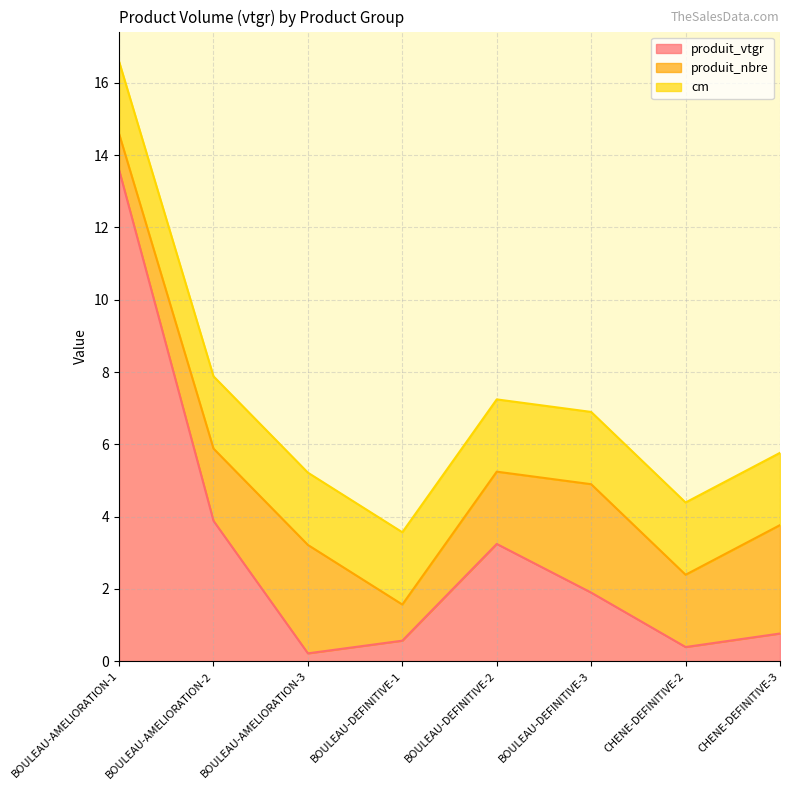

At how many categories does at least one series exceed 2?

6